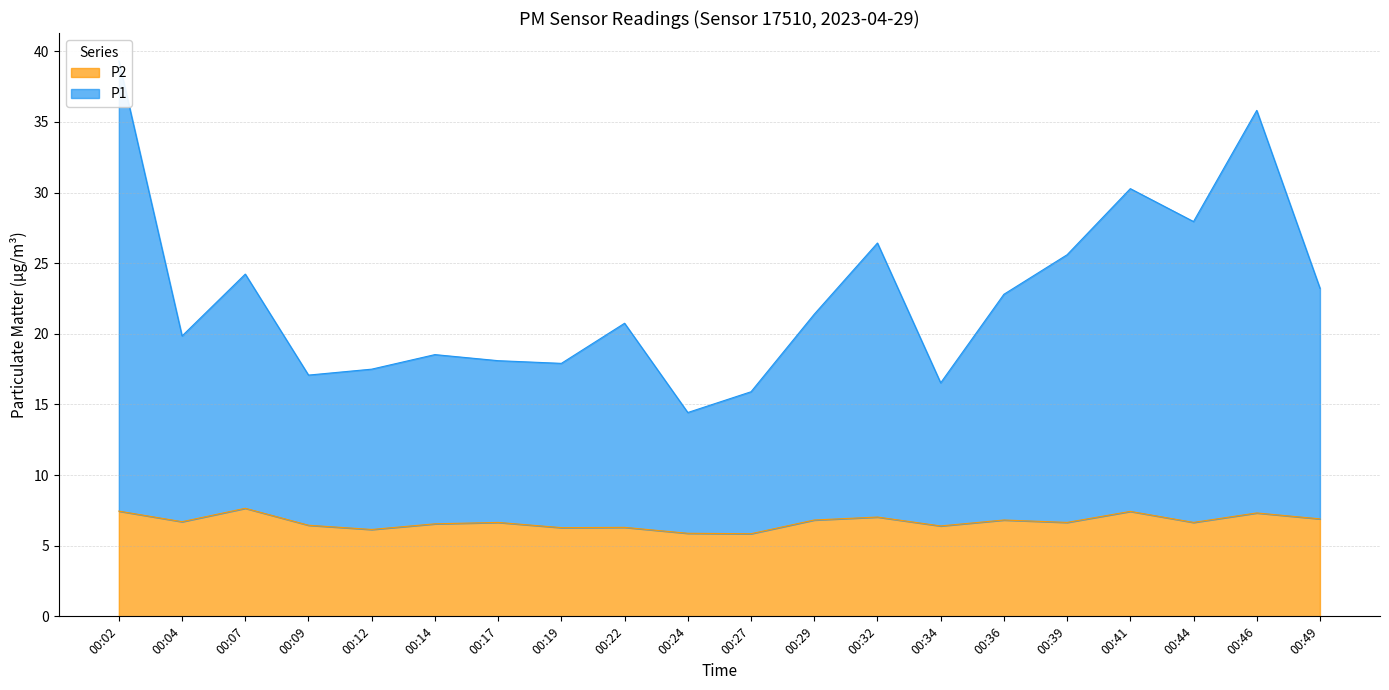

How many lines are shown in the chart?

2